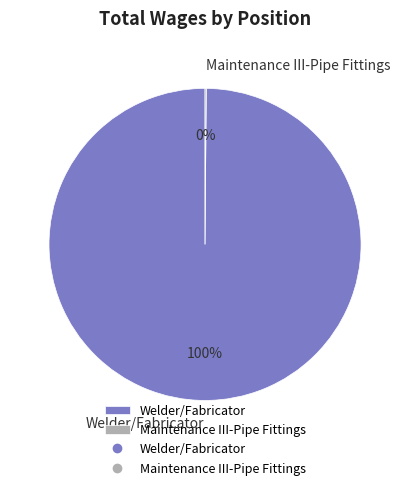

Which slice is the largest?

Welder/Fabricator